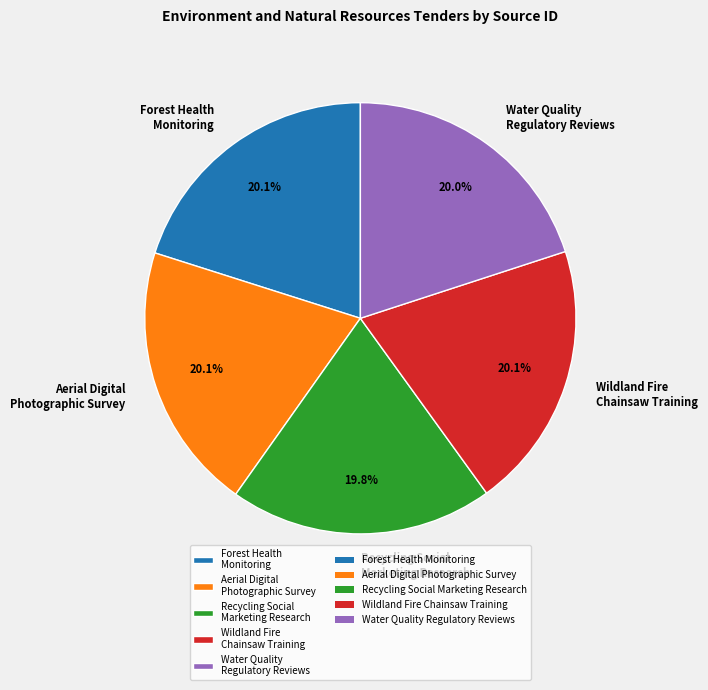

To the nearest percent, what is the combined percentage of Aerial Digital Photographic Survey and Water Quality Regulatory Reviews?

40%